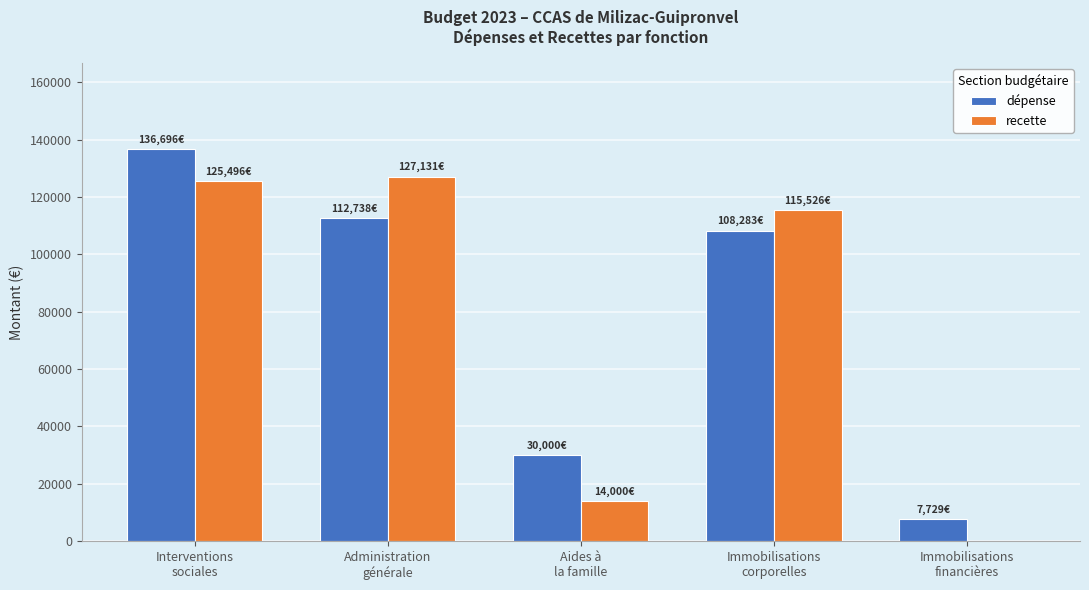

What is the sum of all dépense values?

395445.6